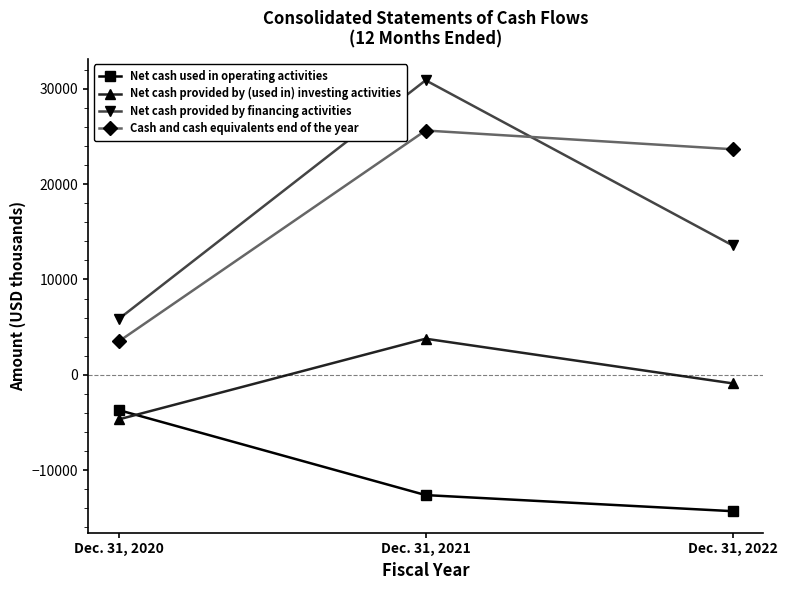

Reading right to left, list all the values displayed in this chart.

Net cash used in operating activities: -14292	-12605	-3690
Net cash provided by (used in) investing activities: -891	3792	-4670
Net cash provided by financing activities: 13577	30889	5858
Cash and cash equivalents end of the year: 23659	25621	3502